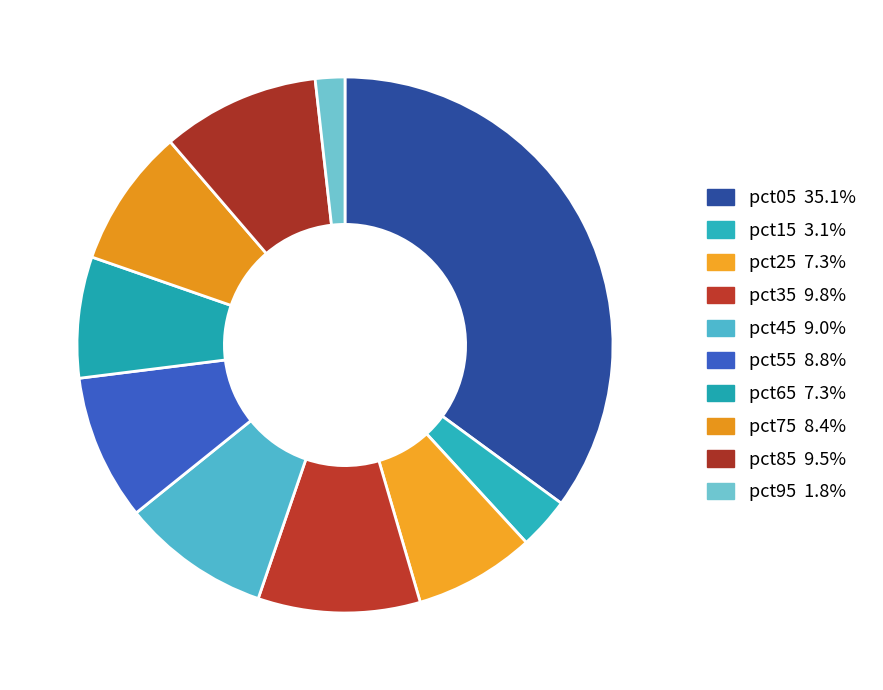

What is the largest slice in the pie chart?

pct05